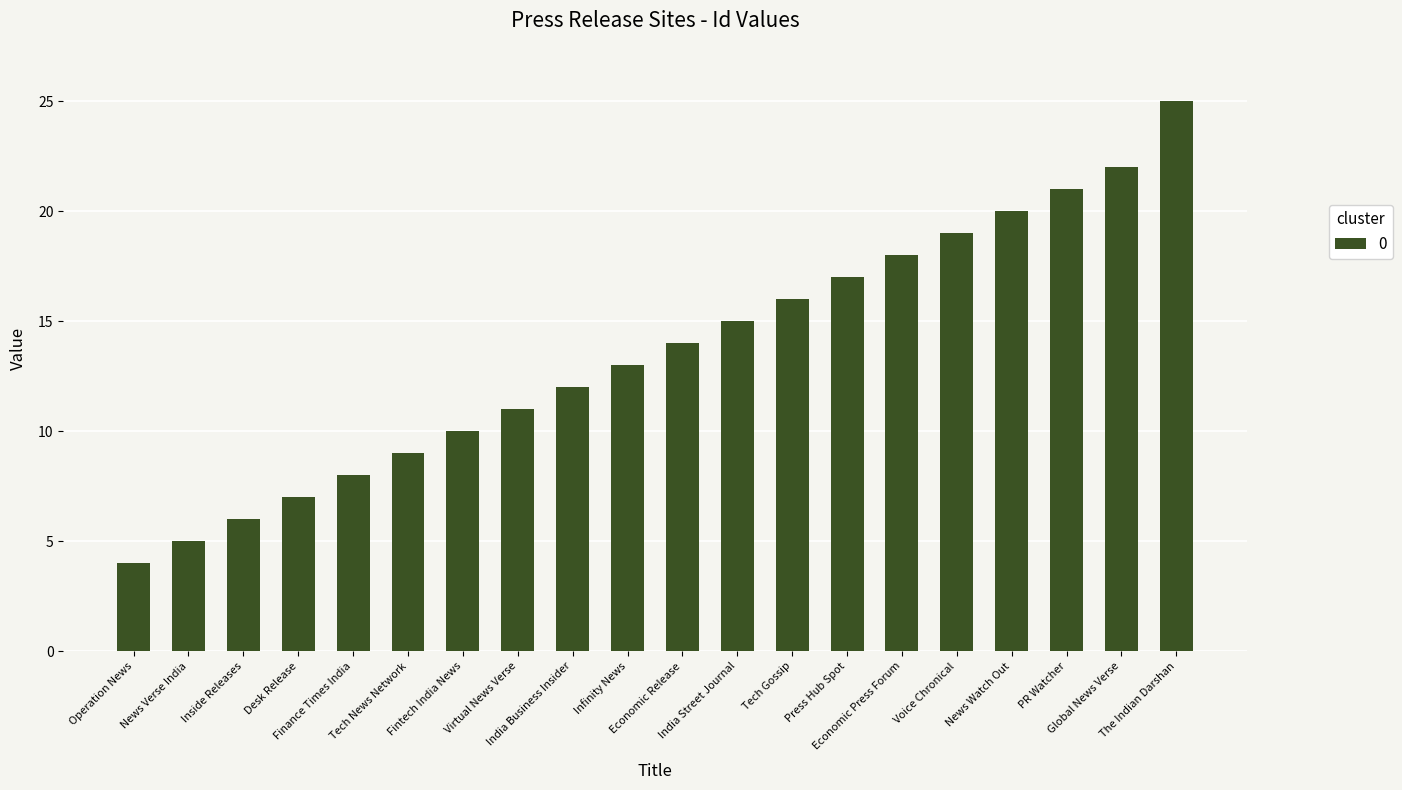

Reading left to right, list all the values displayed in this chart.

Operation News=4	News Verse India=5	Inside Releases=6	Desk Release=7	Finance Times India=8	Tech News Network=9	Fintech India News=10	Virtual News Verse=11	India Business Insider=12	Infinity News=13	Economic Release=14	India Street Journal=15	Tech Gossip=16	Press Hub Spot=17	Economic Press Forum=18	Voice Chronical=19	News Watch Out=20	PR Watcher=21	Global News Verse=22	The Indian Darshan=25